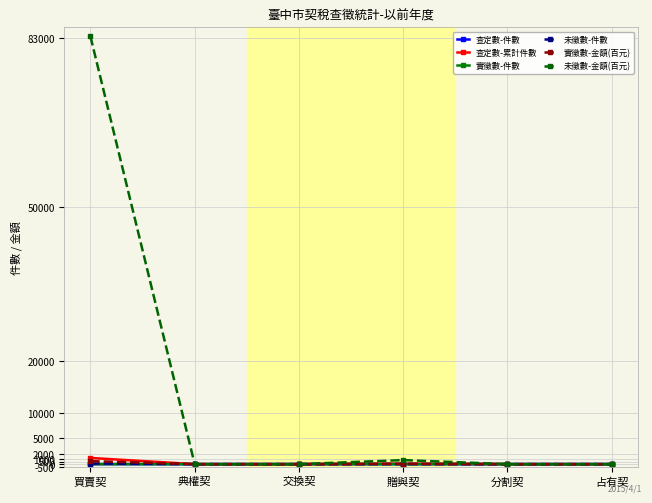

At which category is the sum across all series the highest?

買賣契